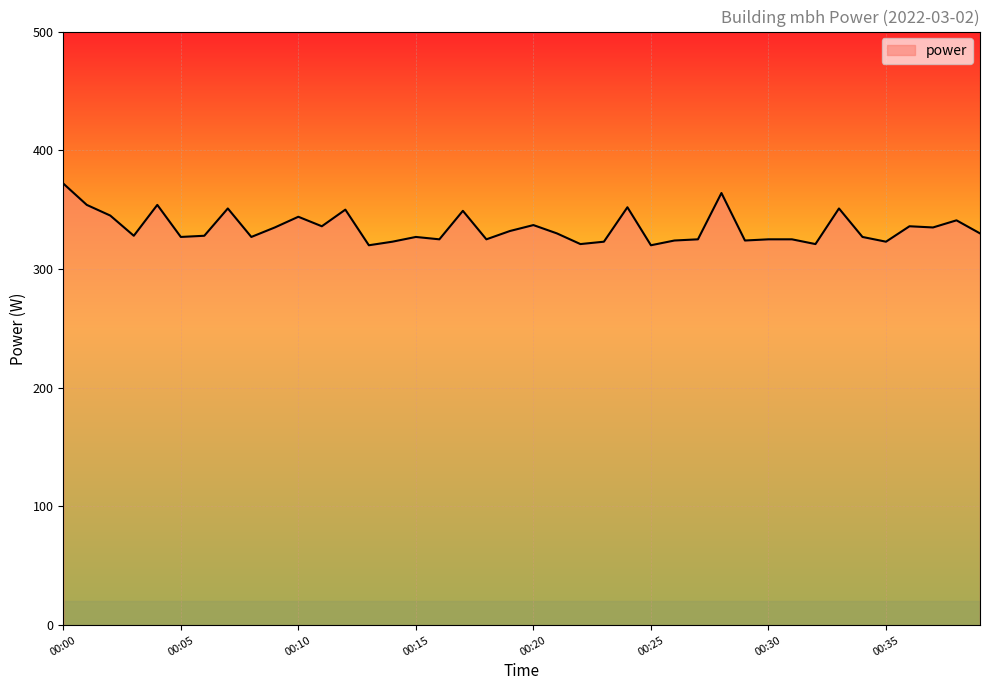

True or false: the data has more than 2 interior local peaks.

True